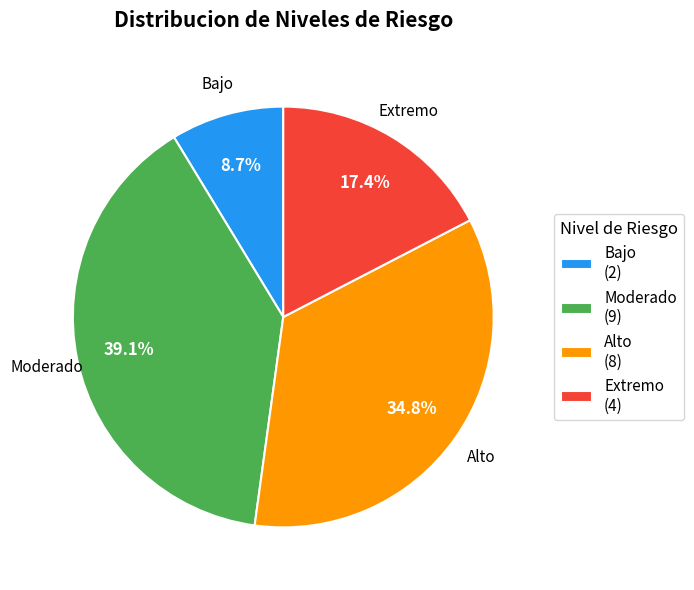

Is there any slice that represents more than half of the pie?

No